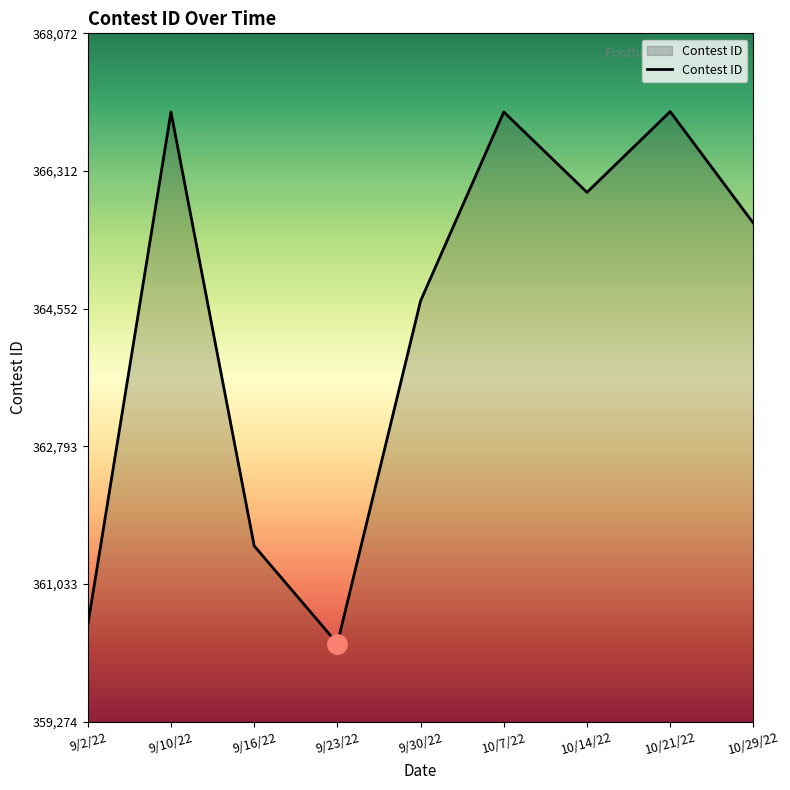

The value at 9/10/22 is 367066. True or false?

True